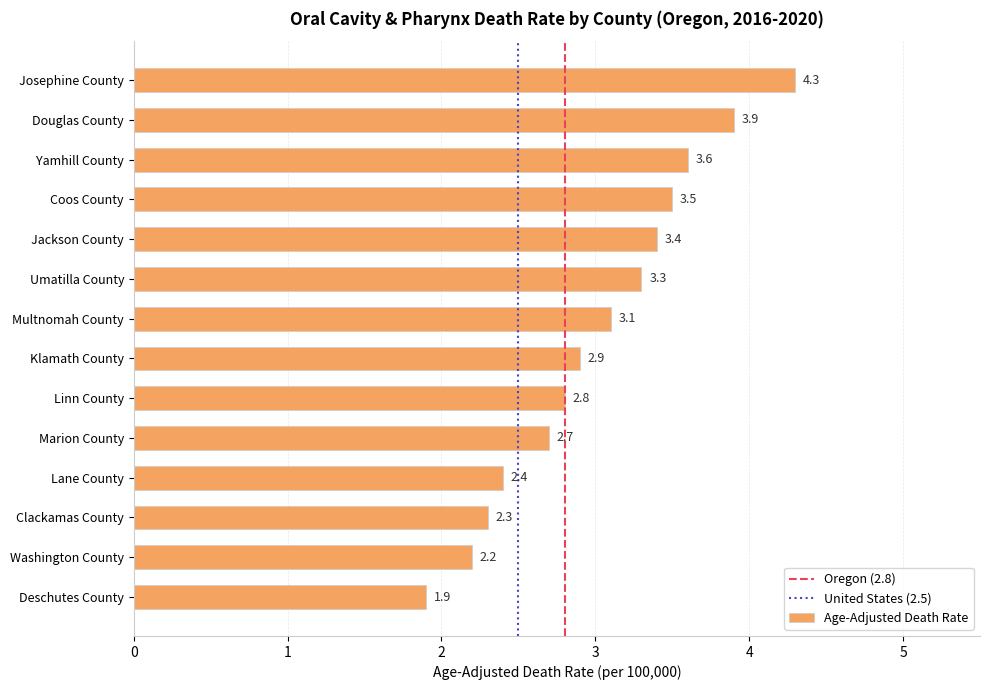

At which category does the chart reach its minimum across all series?

Deschutes County